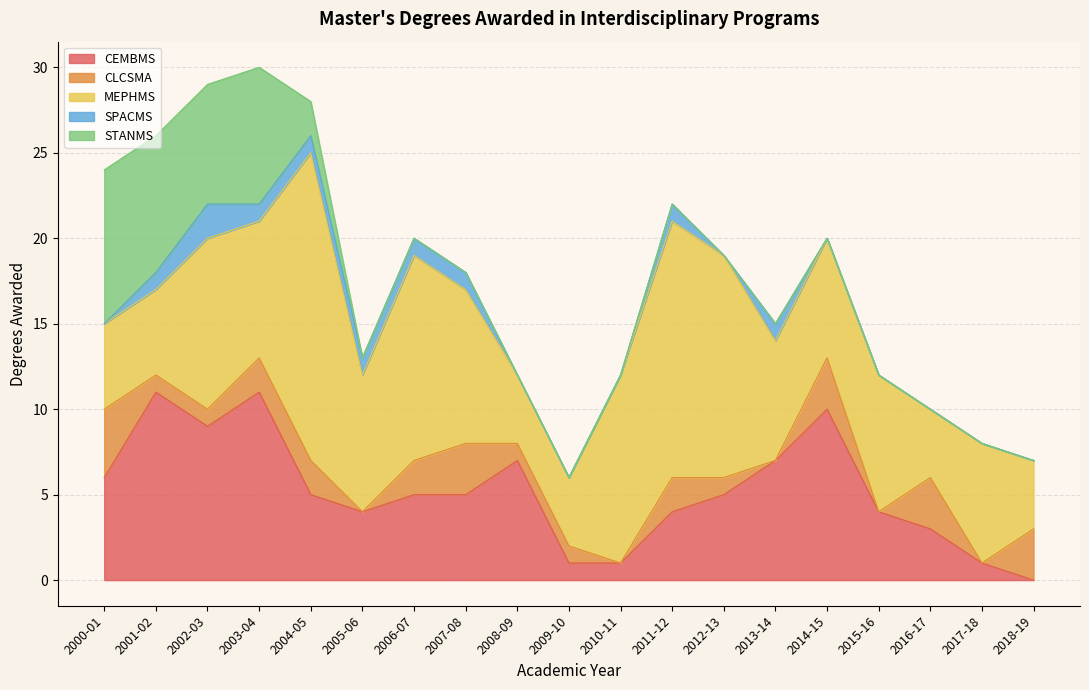

Which label corresponds to the largest value in the chart?

2004-05